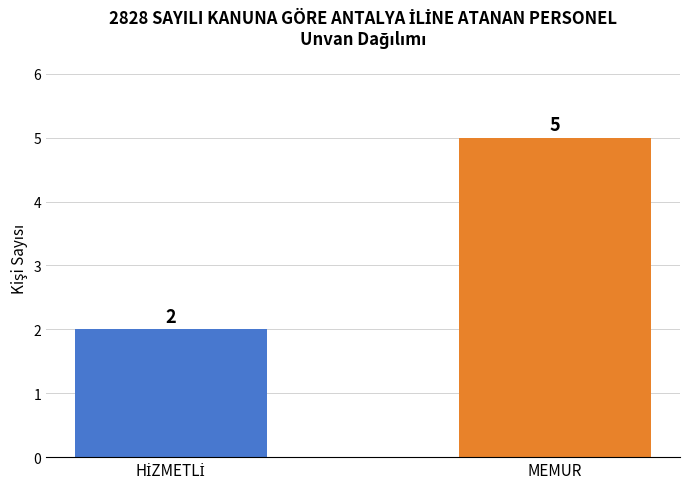

What is the minimum value shown in the chart?

2